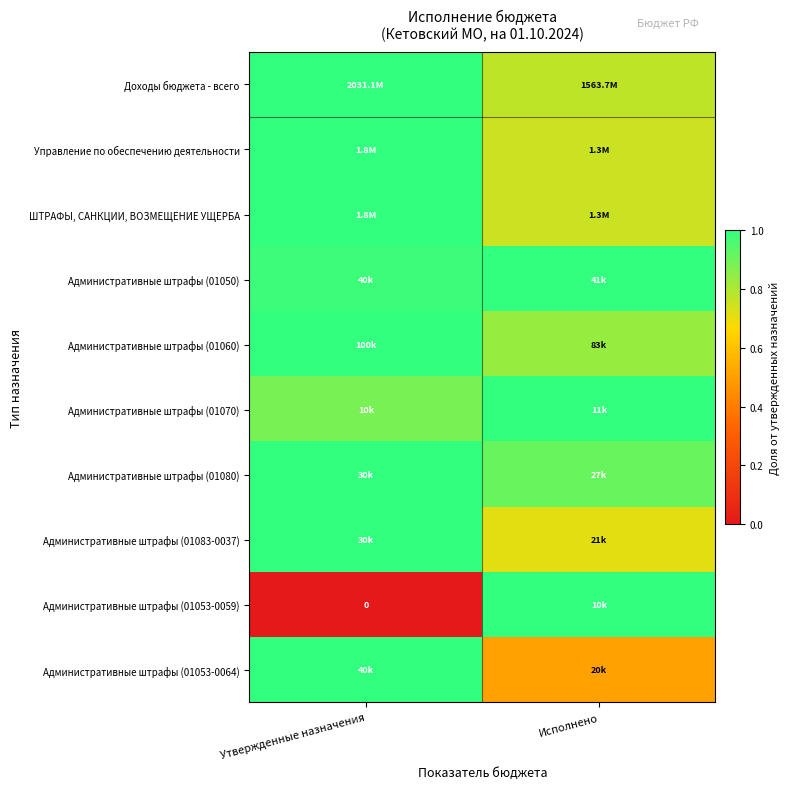

The Административные штрафы (01050) series shows 1.0 at Исполнено. True or false?

True